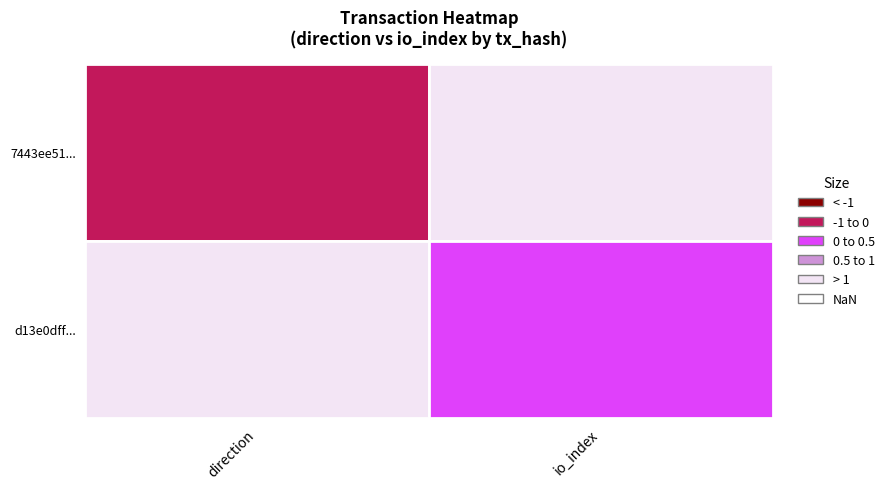

How many data points in d13e0dffabbd5ff52ece034cef859207f1432a4 are less than 1?

1